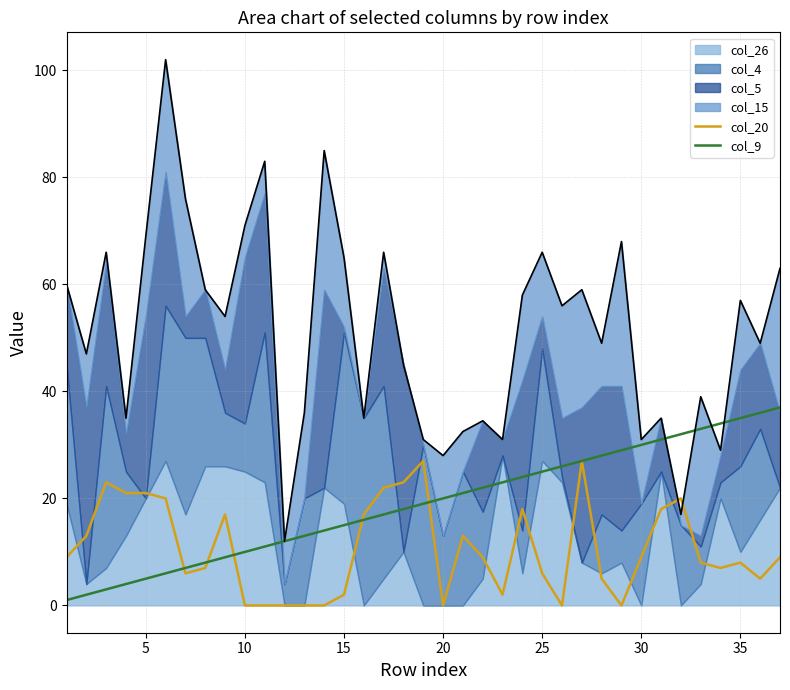

What is the maximum value for col_9?

37